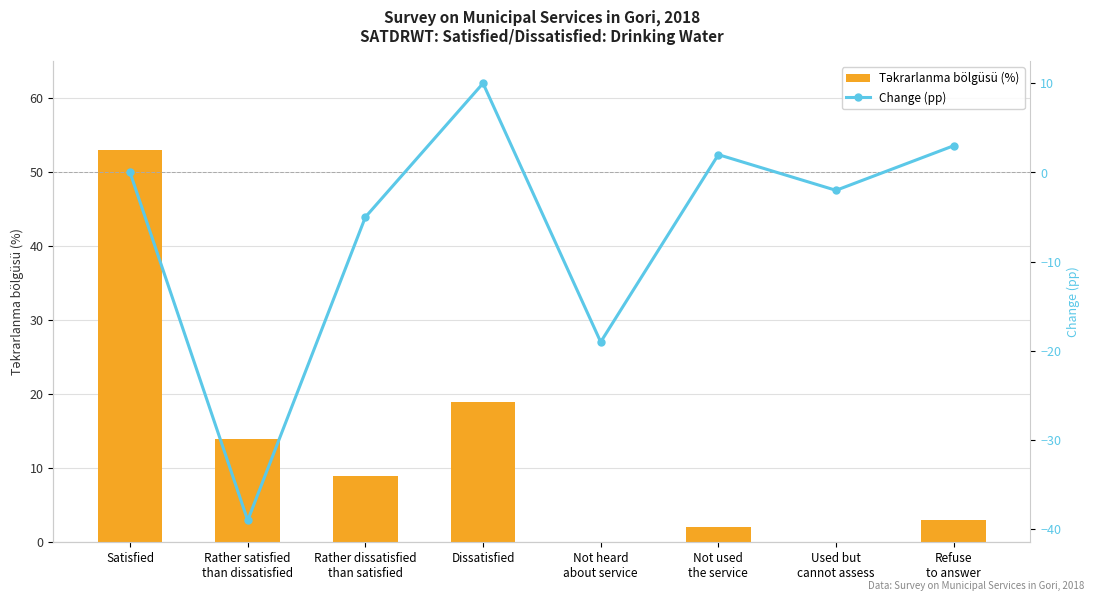

Reading right to left, what are all the values shown in this chart?

Təkrarlanma bölgüsü (%): Refuse
to answer=3	Used but
cannot assess=0	Not used
the service=2	Not heard
about service=0	Dissatisfied=19	Rather dissatisfied
than satisfied=9	Rather satisfied
than dissatisfied=14	Satisfied=53
Change (pp): Refuse
to answer=3	Used but
cannot assess=-2	Not used
the service=2	Not heard
about service=-19	Dissatisfied=10	Rather dissatisfied
than satisfied=-5	Rather satisfied
than dissatisfied=-39	Satisfied=0